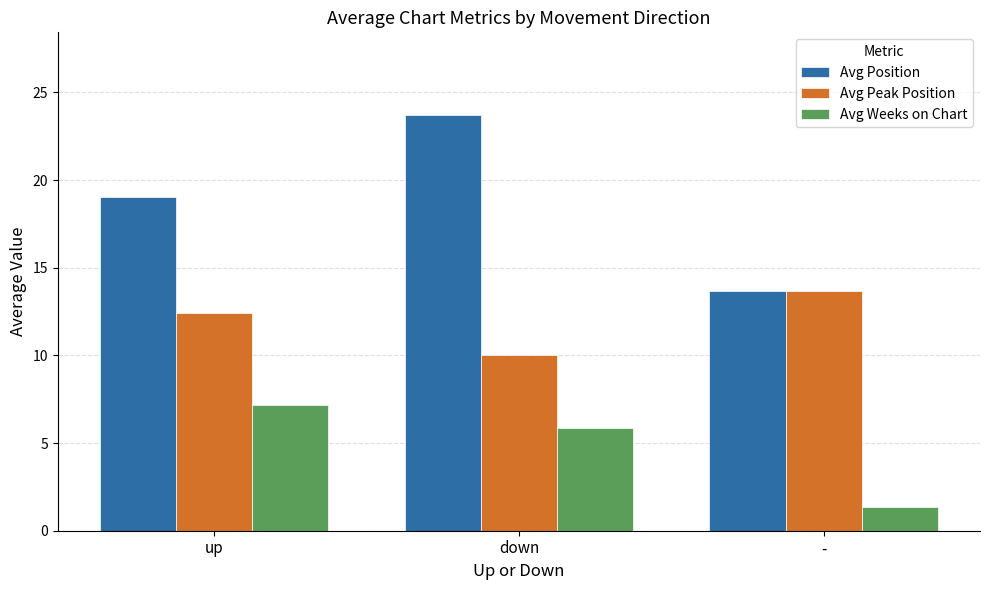

Which category has the lowest value in the Avg Weeks on Chart series?

-